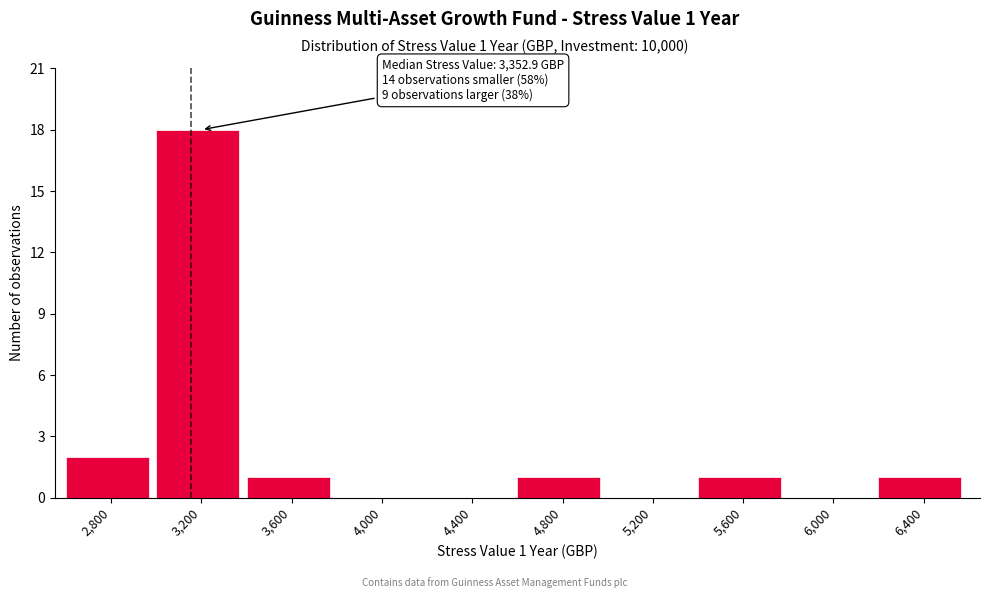

Reading left to right, what are all the values shown in this chart?

2,800=2	3,200=18	3,600=1	4,000=0	4,400=0	4,800=1	5,200=0	5,600=1	6,000=0	6,400=1